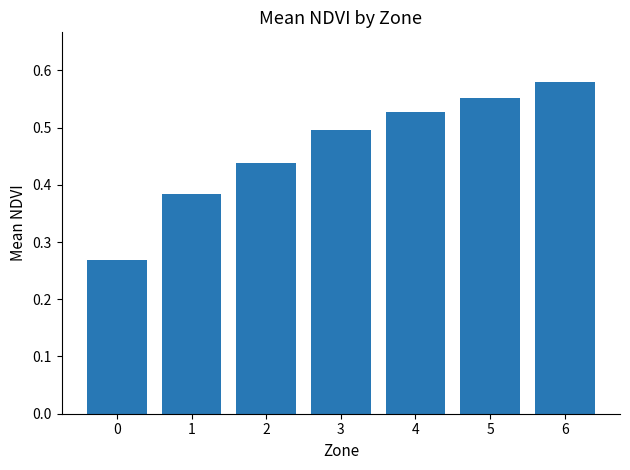

What is the difference between the values at 3 and 2?

0.1